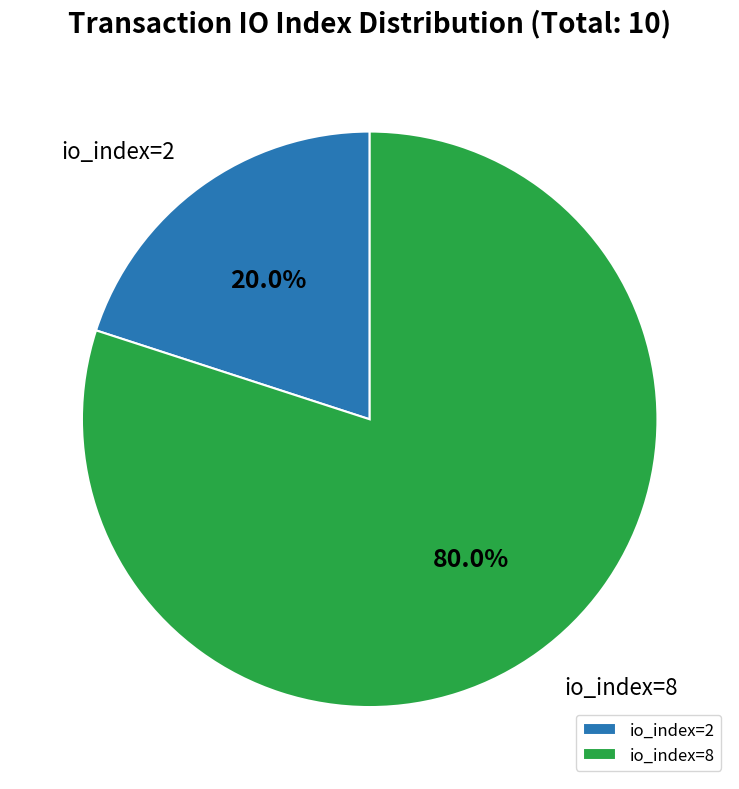

Rank the categories by value from highest to lowest.

io_index=8, io_index=2